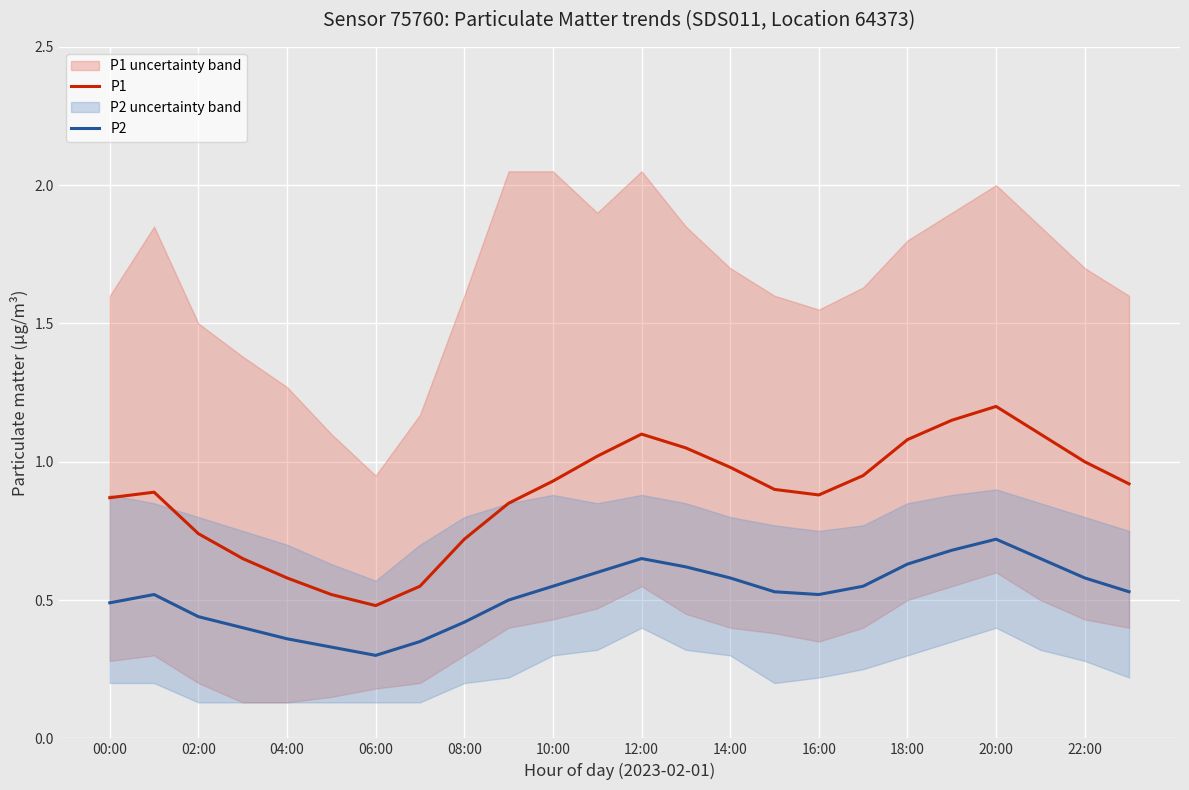

True or false: P2 has more than 1 points higher than both neighbors.

True